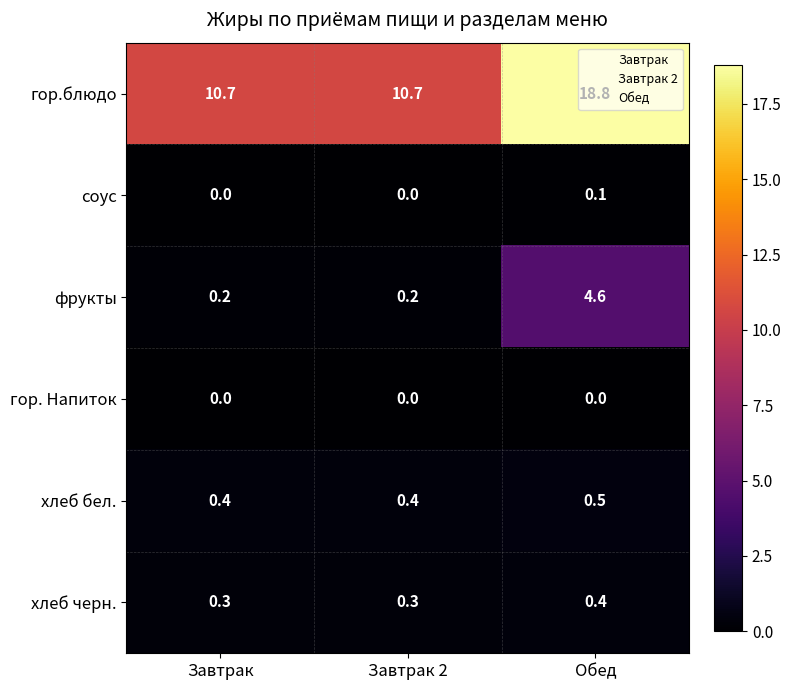

What is the highest value of the гор.блюдо series?

18.8